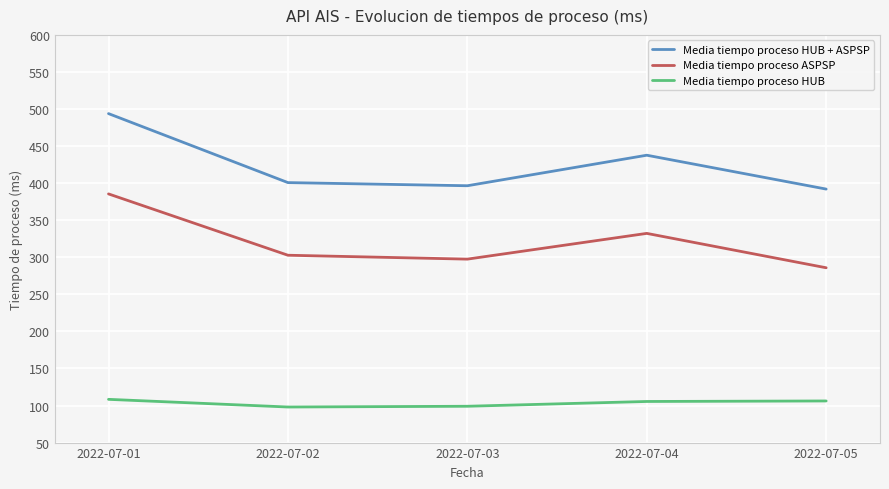

What is the average value of the Media tiempo proceso HUB series?

103.4